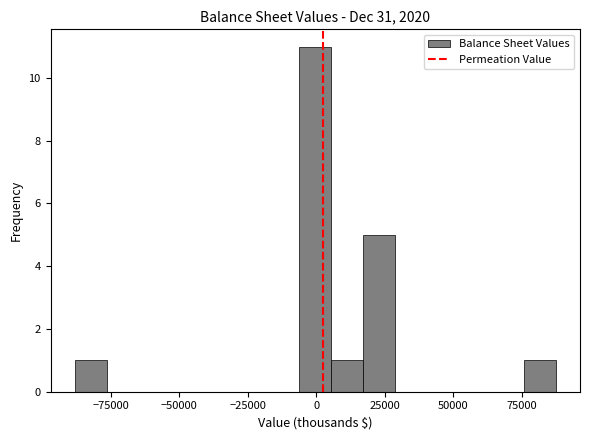

Around what value on the x-axis is the tallest bar? Give the approximate position of its centre, as read against the axis.

0